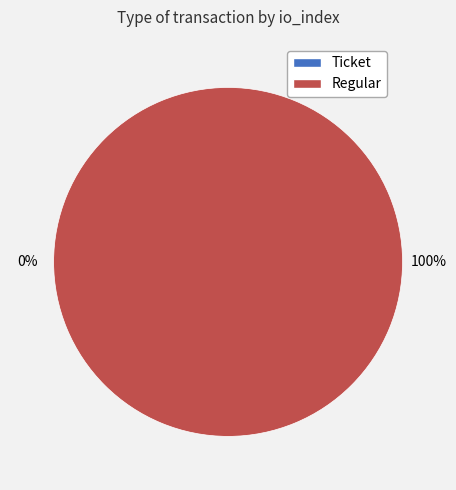

To the nearest percent, what is the combined percentage of Ticket and Regular?

100%